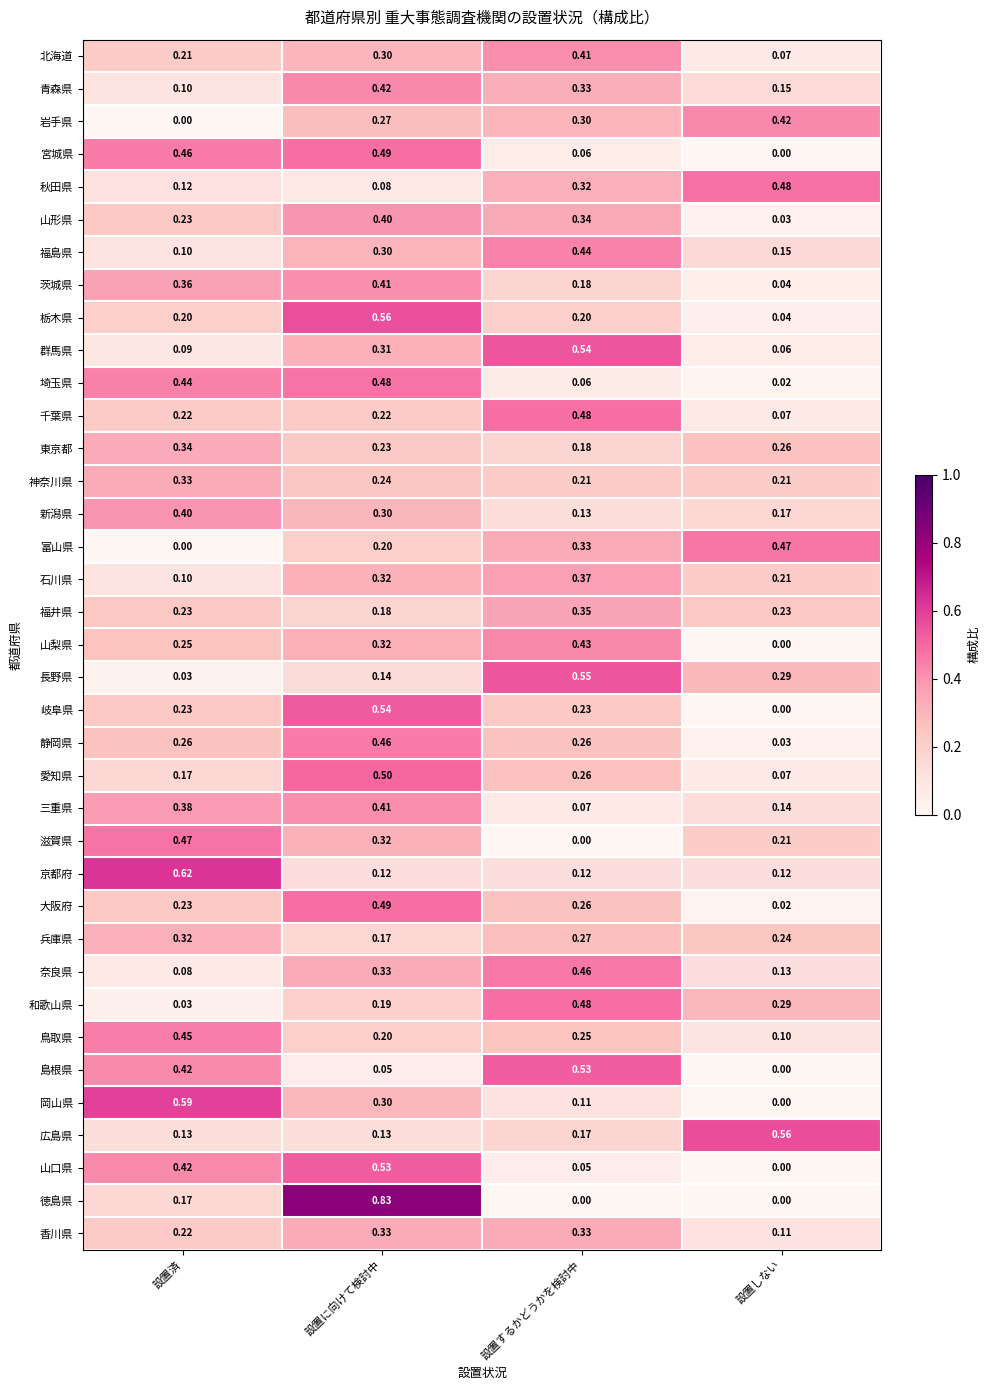

How many distinct data groups are displayed?

37